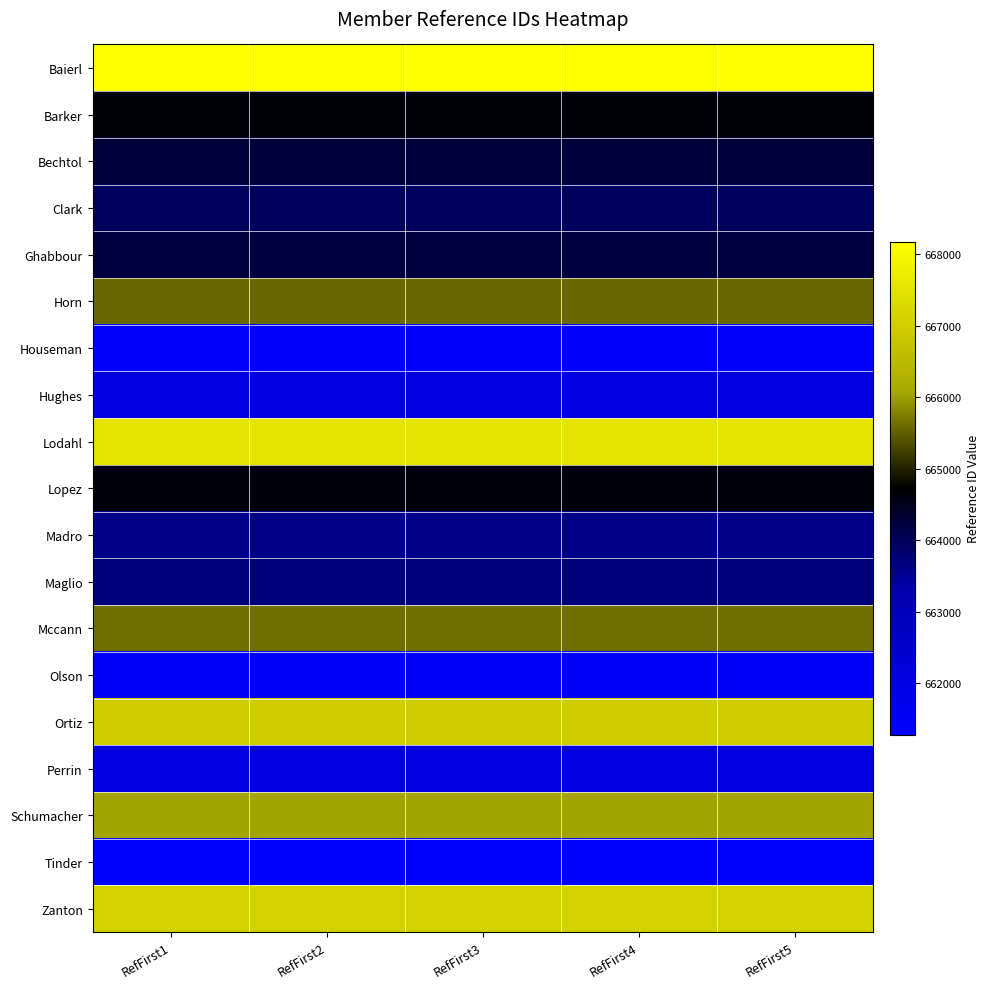

At which category does the chart reach its peak across all series?

RefFirst1